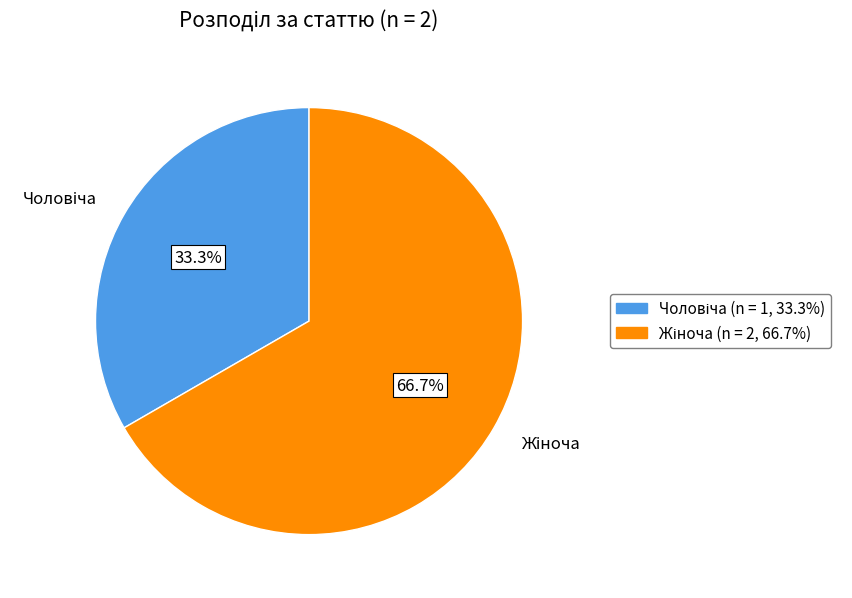

Is there a majority slice in this chart?

Yes